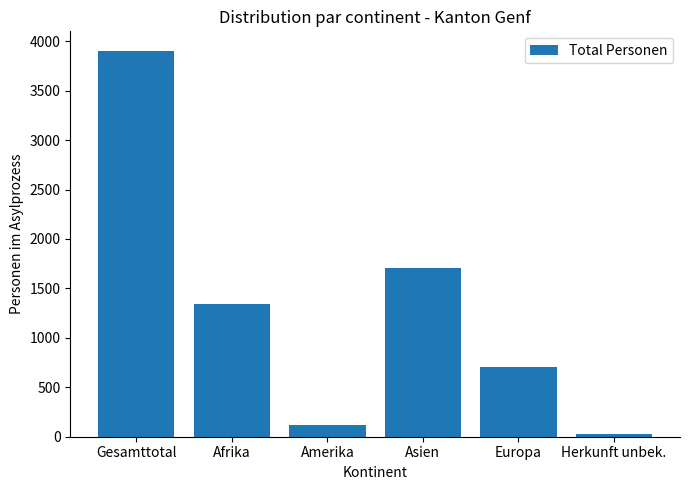

How many distinct data groups are displayed?

1